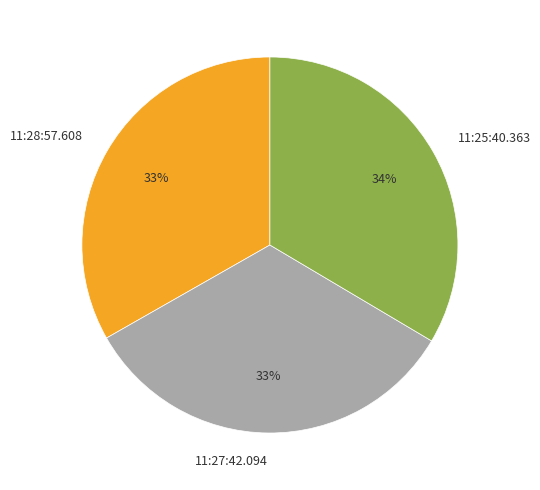

To the nearest percent, what is the average slice percentage?

33%